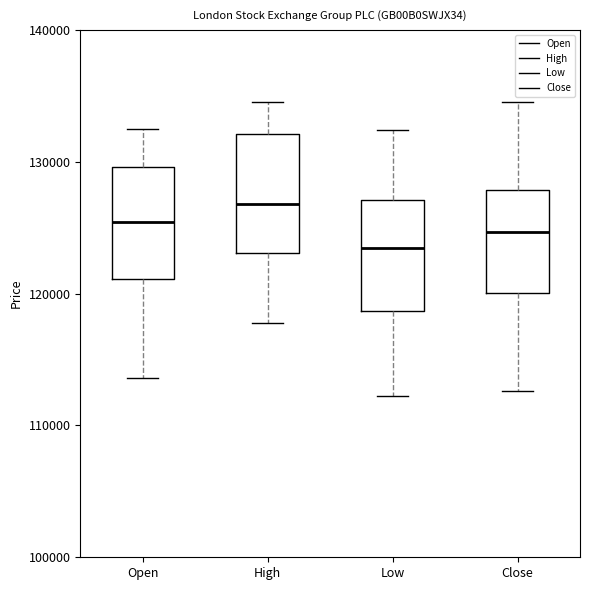

Reading left to right, read every box against the y-axis: the position of its median line, the range the box covers, and the ends of its whiskers. The values are not printed on the chart, so give them approximately, as read against the axis.

Open: median 125000, box 121000 to 130000, whiskers 114000 to 132000
High: median 127000, box 123000 to 132000, whiskers 118000 to 135000
Low: median 123000, box 119000 to 127000, whiskers 112000 to 132000
Close: median 125000, box 120000 to 128000, whiskers 113000 to 135000